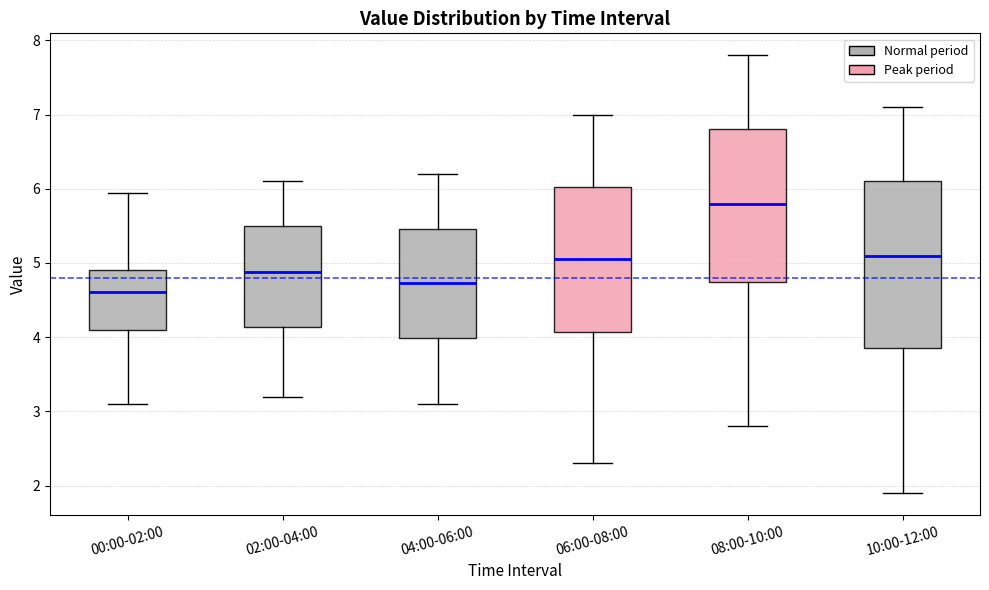

Where does the upper whisker of the box for 10:00-12:00 end on the y-axis? The values are not printed on the chart, so give them approximately, as read against the axis.

7.1